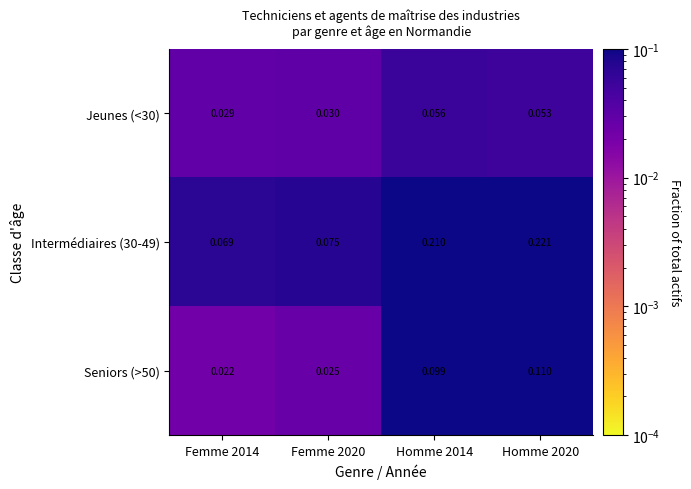

How many data points does each series have?

4